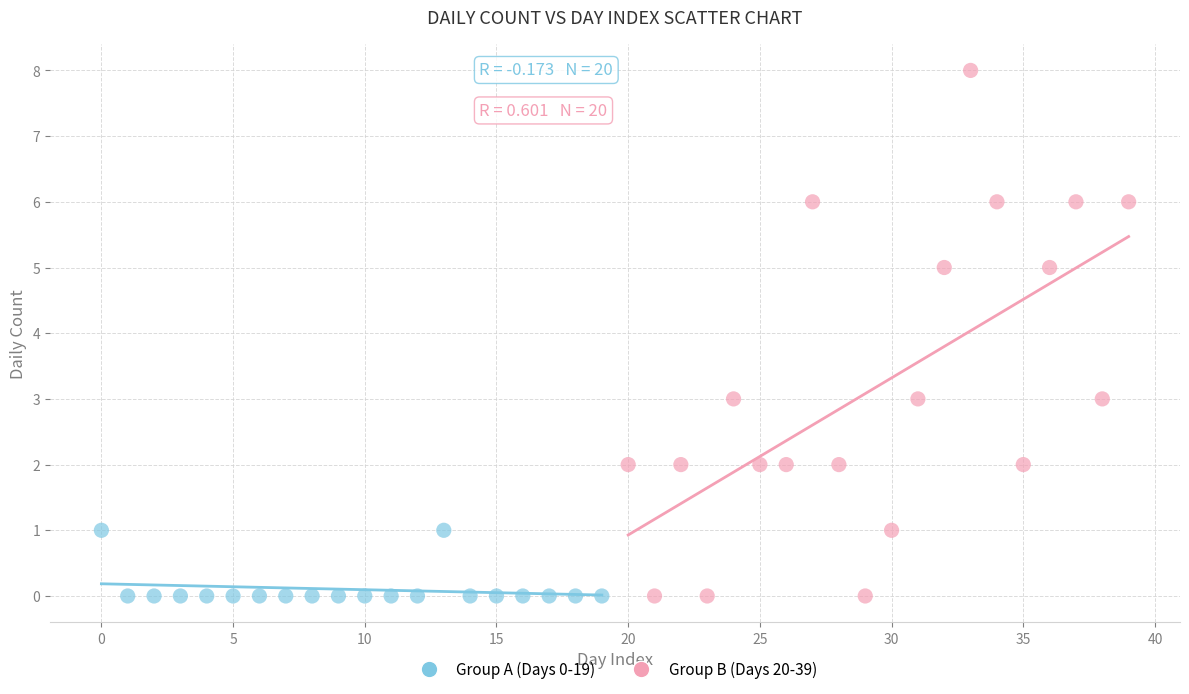

Which series has the largest Y range (max minus min)?

Group B (Days 20-39)